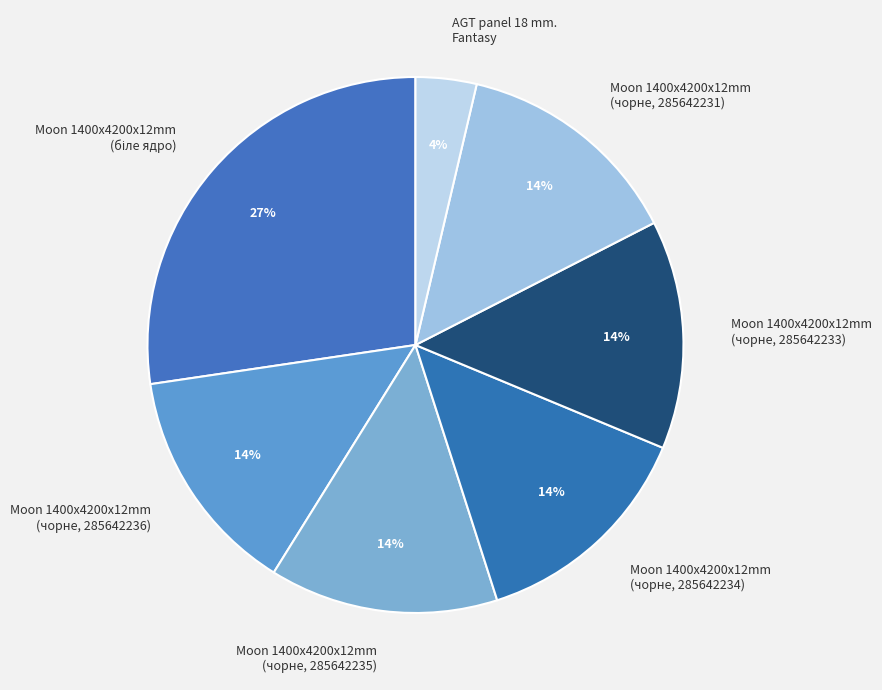

Which slice is the smallest?

AGT panel 18 mm. Fantasy